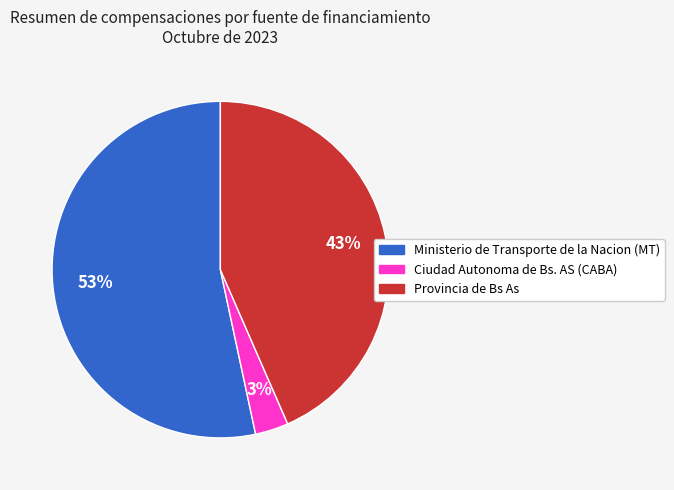

Approximately how many times larger is the value at Provincia de Bs As compared to Ministerio de Transporte de la Nacion (MT)?

0.8